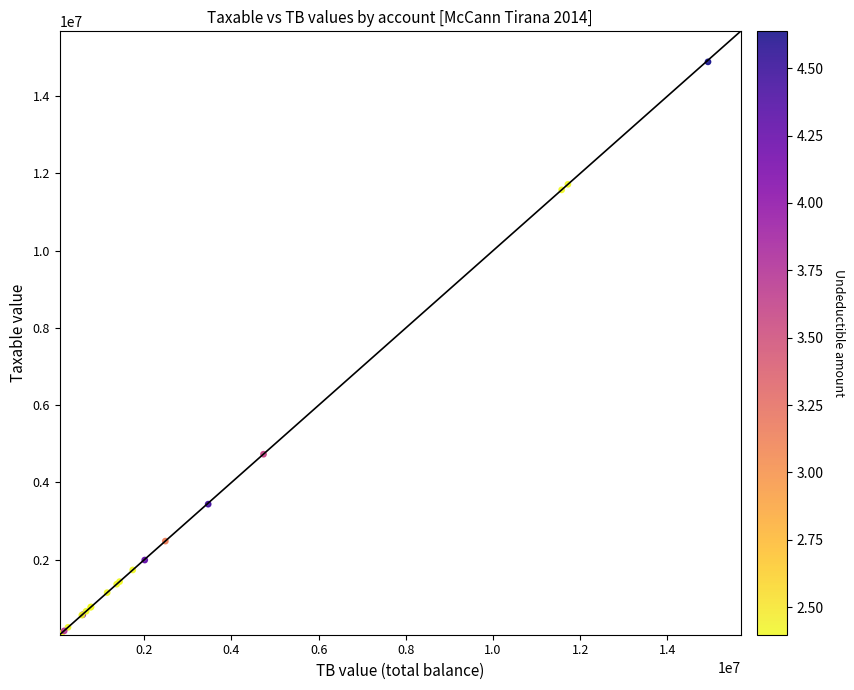

What Y value in the scatter plot is closest to 7474836?

4731146.9